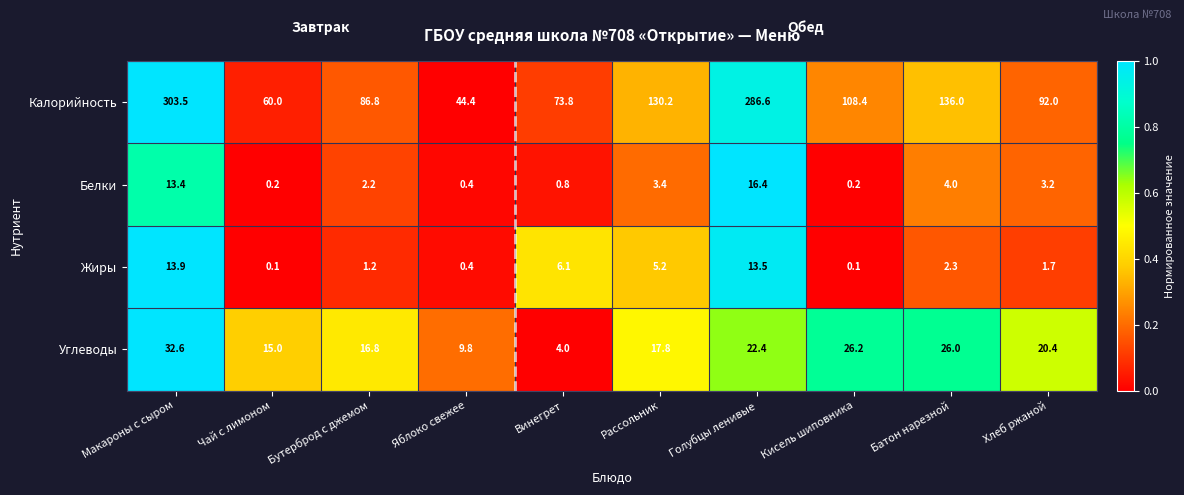

True or false: Калорийность has a value of 83.3 at Чай с лимоном.

False